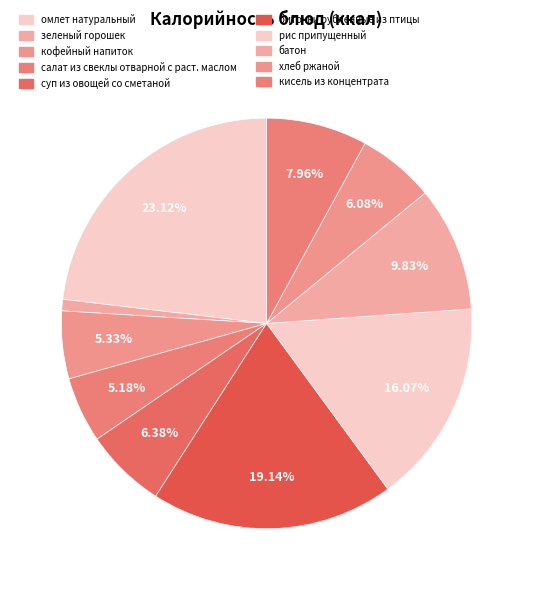

How many segments does this pie chart have?

10